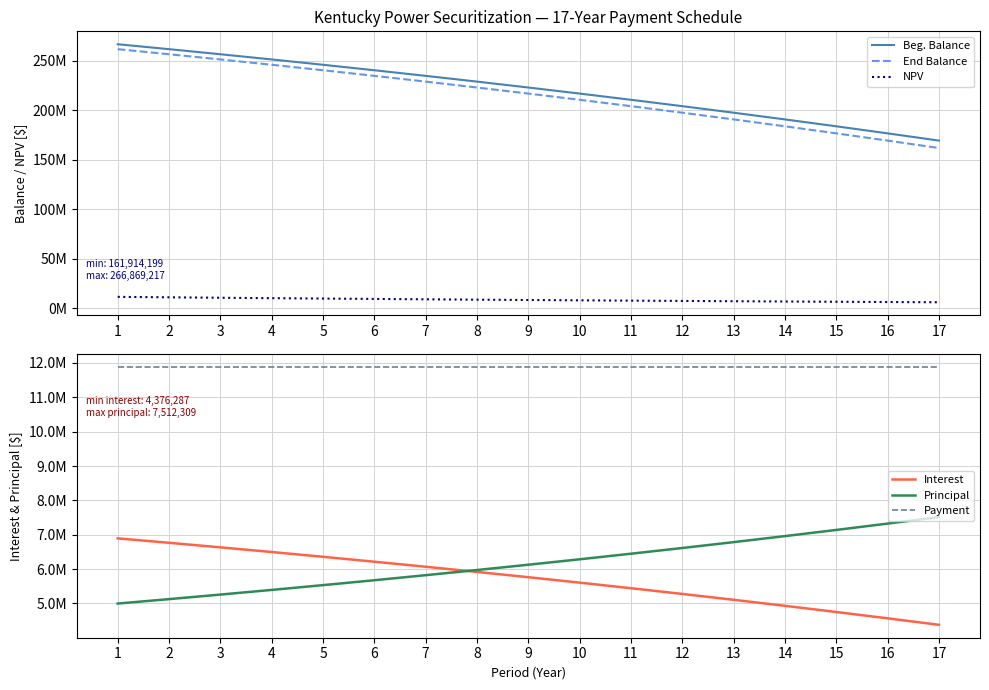

What is the value of the Beg. Balance point at the 9th from the left?

223100671.3